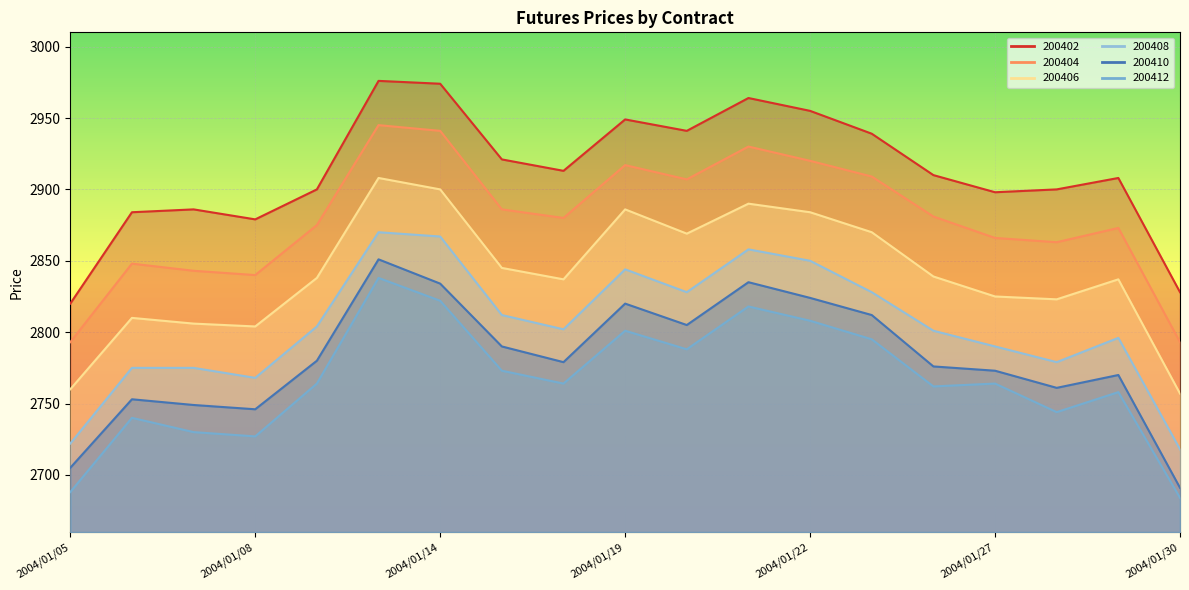

Reading right to left, transcribe all the data shown in this chart.

200402: 2828	2908	2900	2898	2910	2939	2955	2964	2941	2949	2913	2921	2974	2976	2900	2879	2886	2884	2820
200404: 2793	2873	2863	2866	2881	2909	2920	2930	2907	2917	2880	2886	2941	2945	2875	2840	2843	2848	2793
200406: 2757	2837	2823	2825	2839	2870	2884	2890	2869	2886	2837	2845	2900	2908	2838	2804	2806	2810	2760
200408: 2718	2796	2779	2790	2801	2828	2850	2858	2828	2844	2802	2812	2867	2870	2804	2768	2775	2775	2722
200410: 2691	2770	2761	2773	2776	2812	2824	2835	2805	2820	2779	2790	2834	2851	2780	2746	2749	2753	2705
200412: 2684	2758	2744	2764	2762	2795	2808	2818	2788	2801	2764	2773	2822	2838	2764	2727	2730	2740	2688